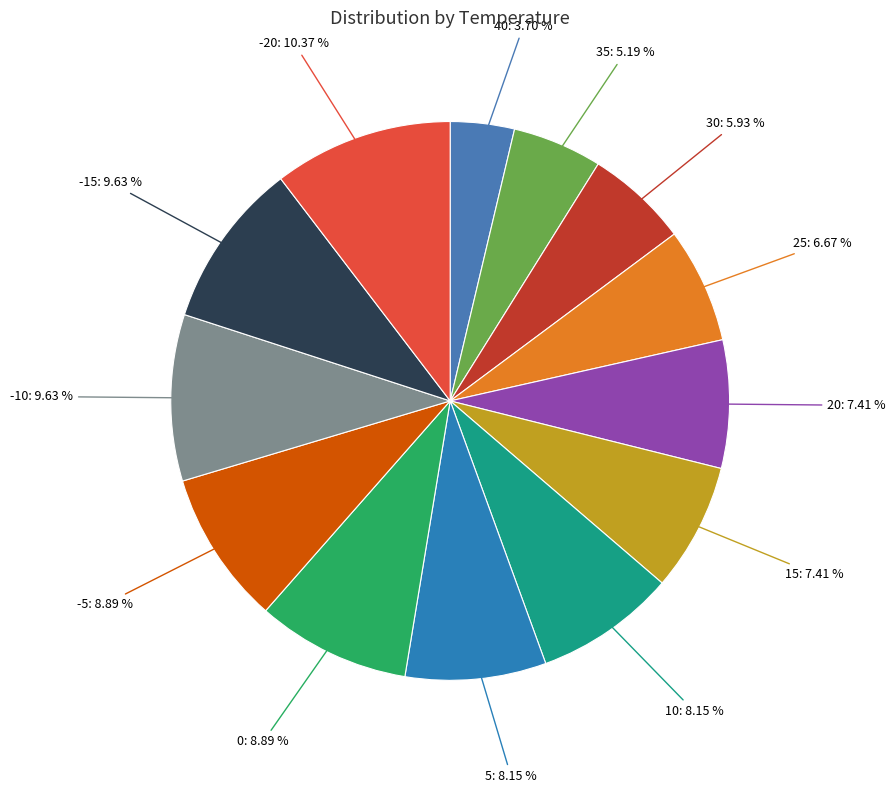

Which category has the smallest portion of the pie?

40